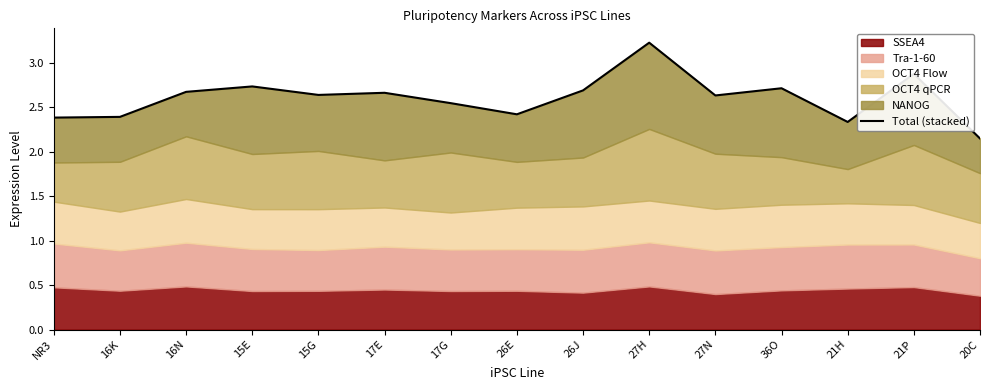

Is it true that the value at 20C is 2.1?

True